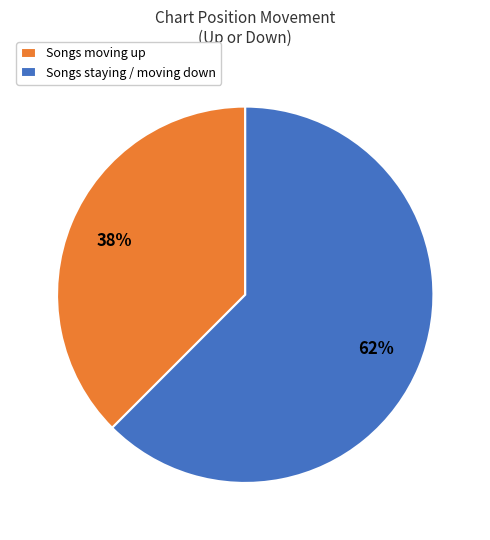

What is the largest slice in the pie chart?

Songs staying / moving down